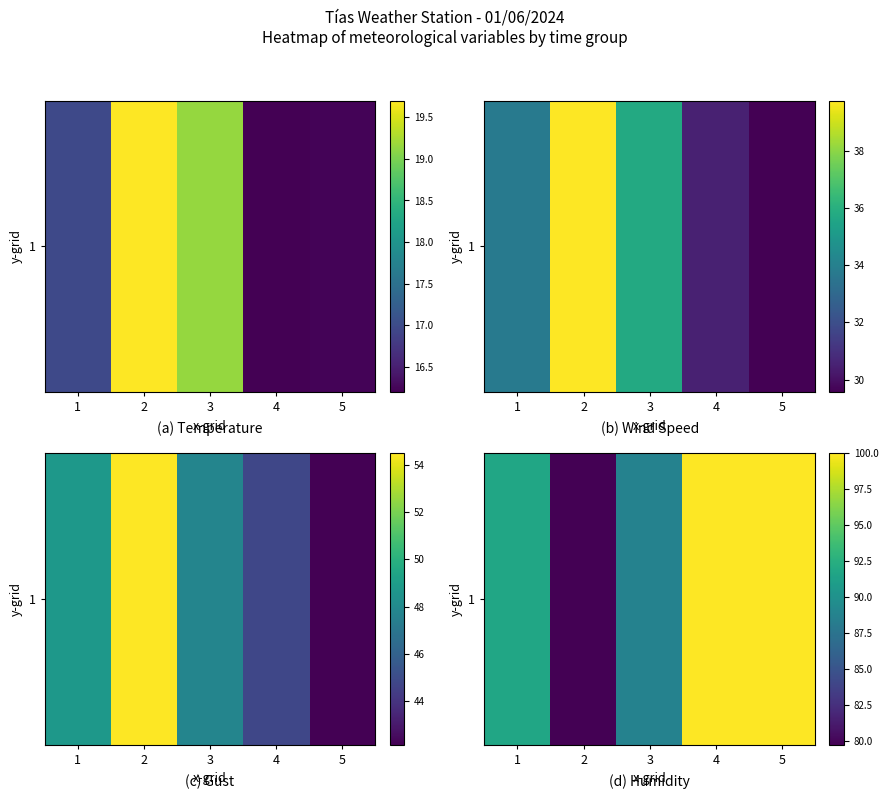

What is the difference between the maximum and minimum values?

20.2